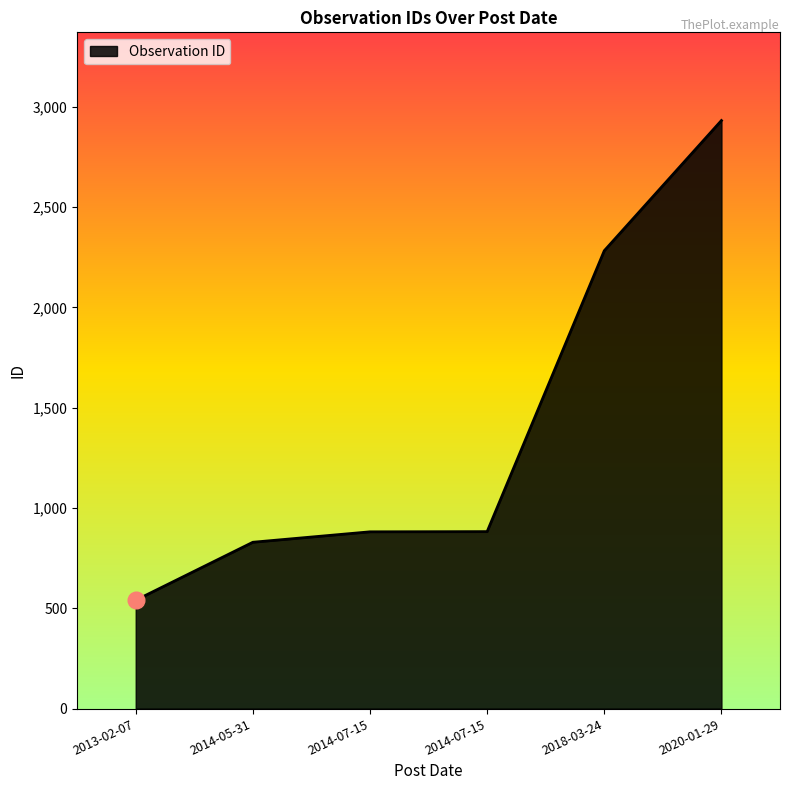

Does the chart have visible grid lines?

No